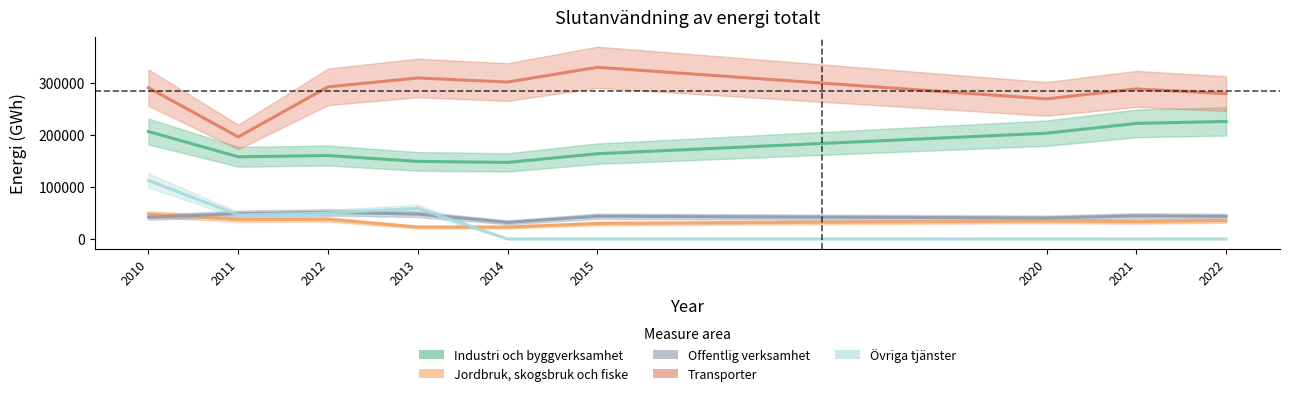

What value does the Transporter series have at 2011, to the nearest 10?

195740